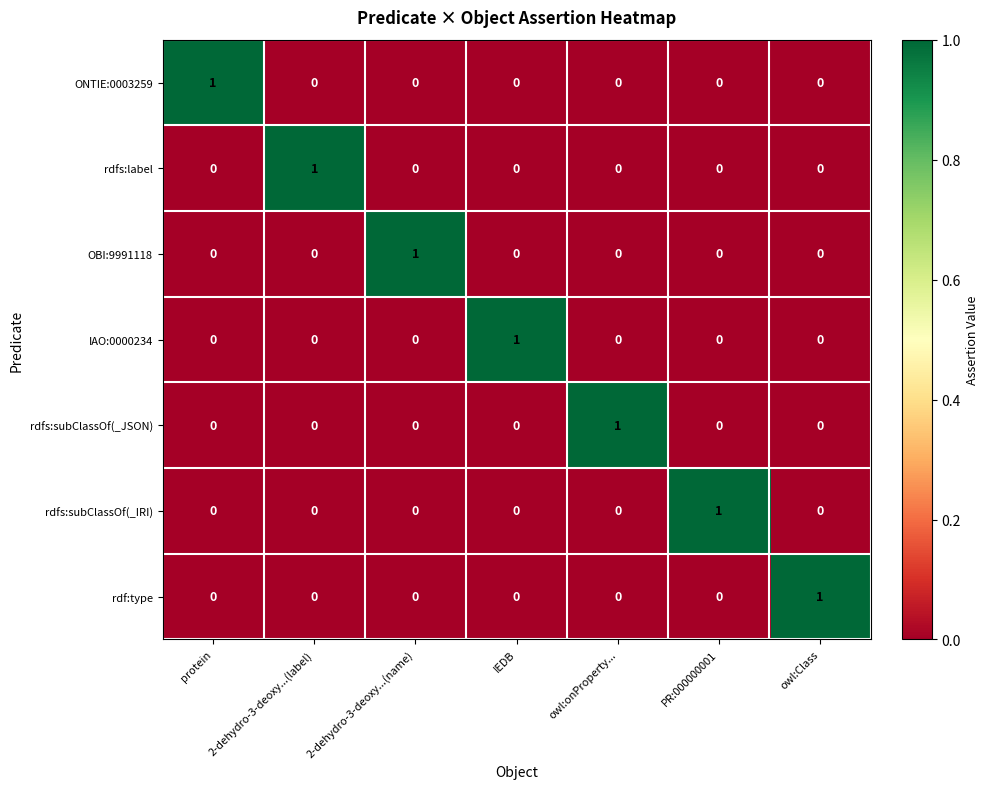

Count the number of categories in the chart.

7